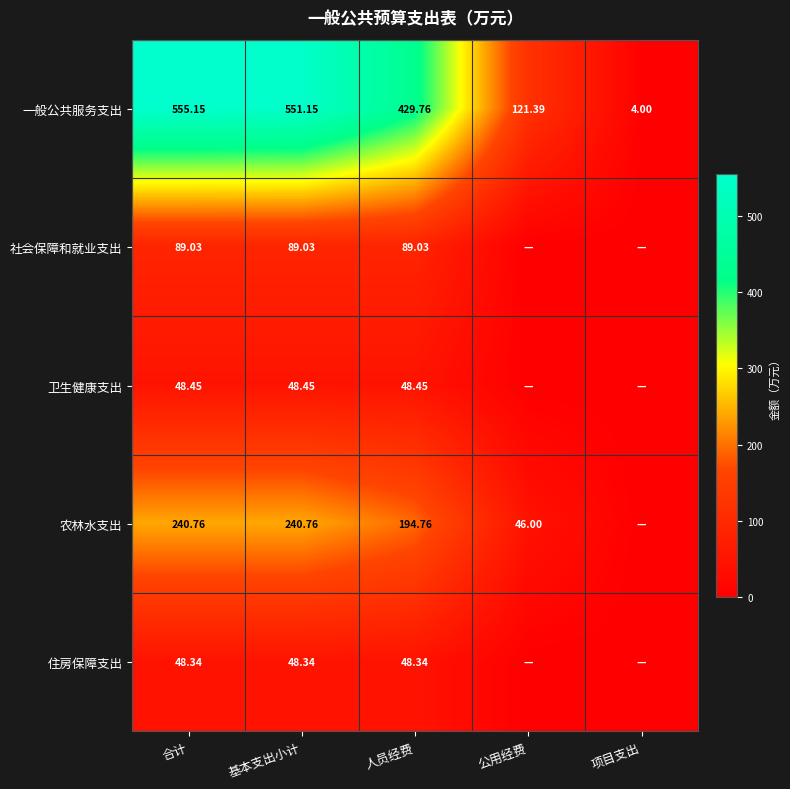

What is the total value across all series at 人员经费?

810.3